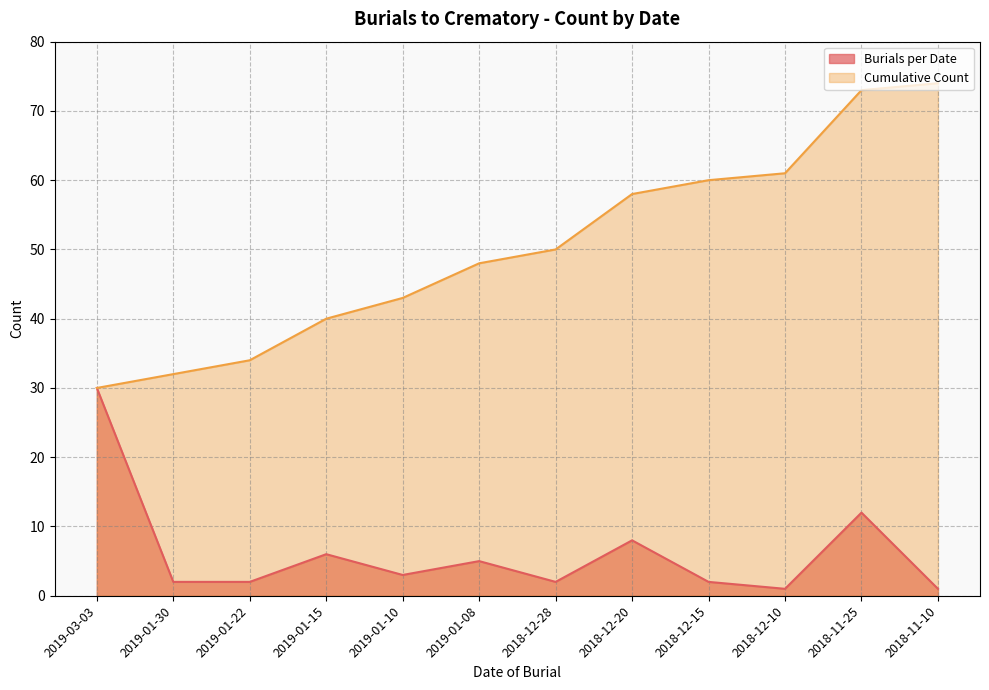

What is the label of the 9th point from the right?

2019-01-15